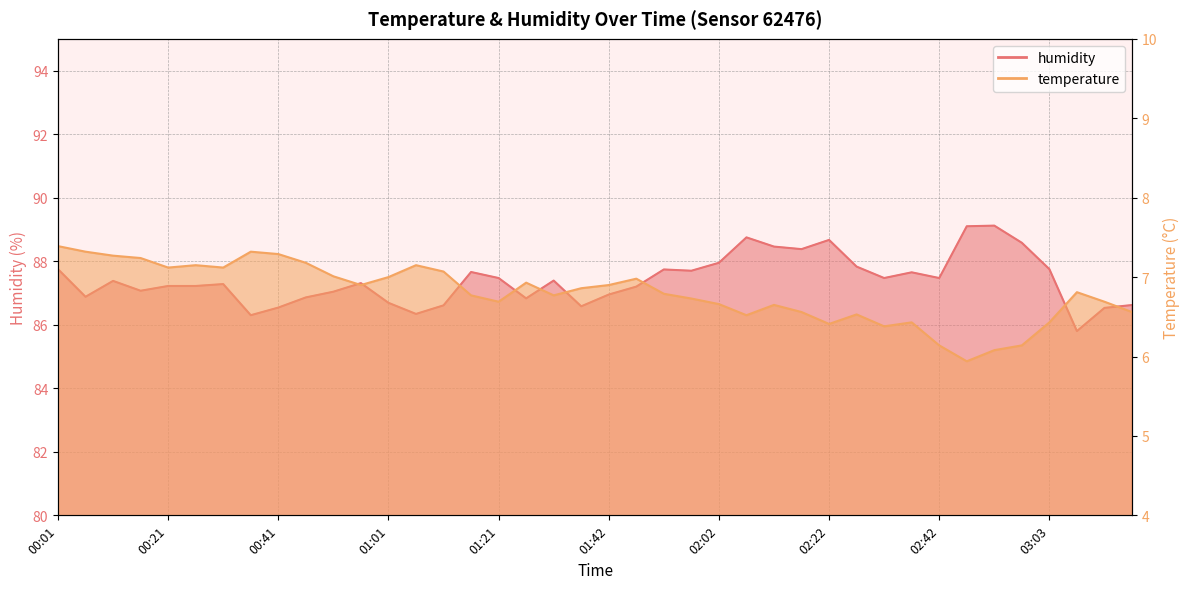

Is the value of temperature at 02:42 greater than the value of humidity at 01:42?

No